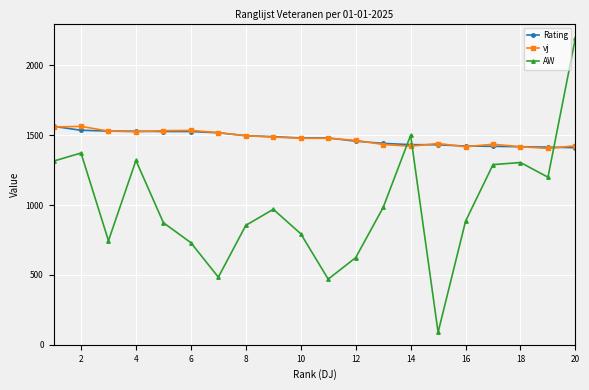

How many data points does each series have?

20